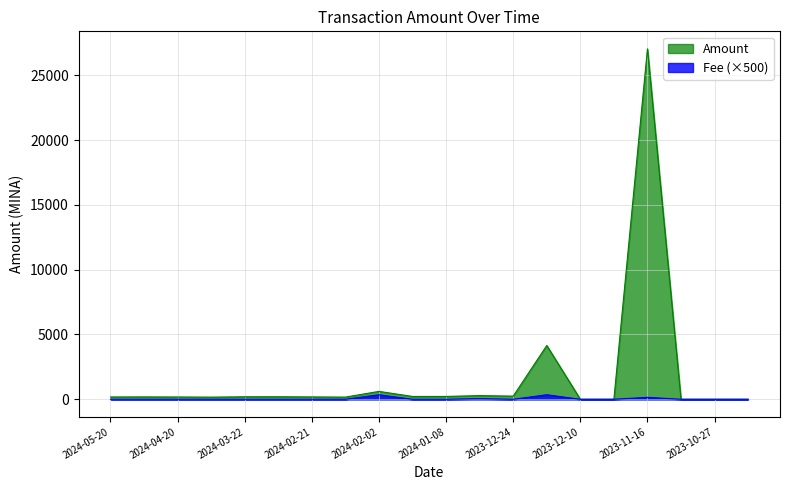

True or false: Fee and Amount cross at least once.

False